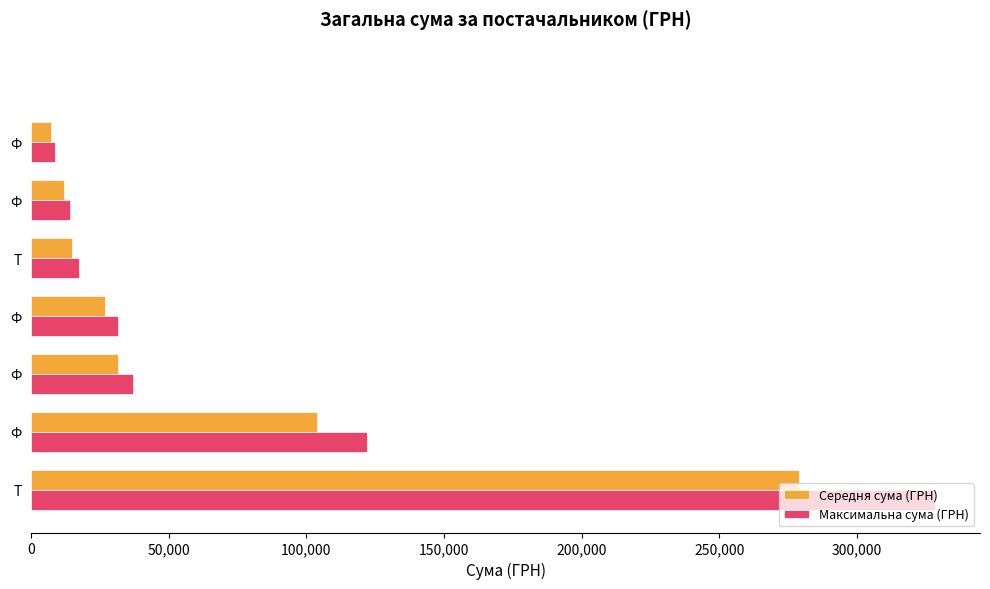

What is the greatest value displayed?

328280.4